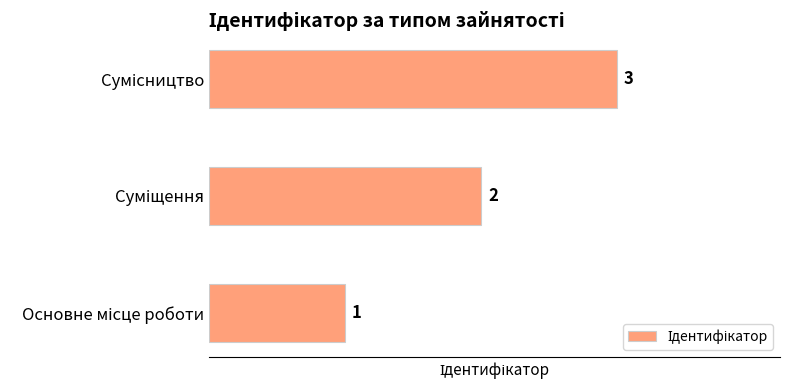

What is the sum of all values?

6